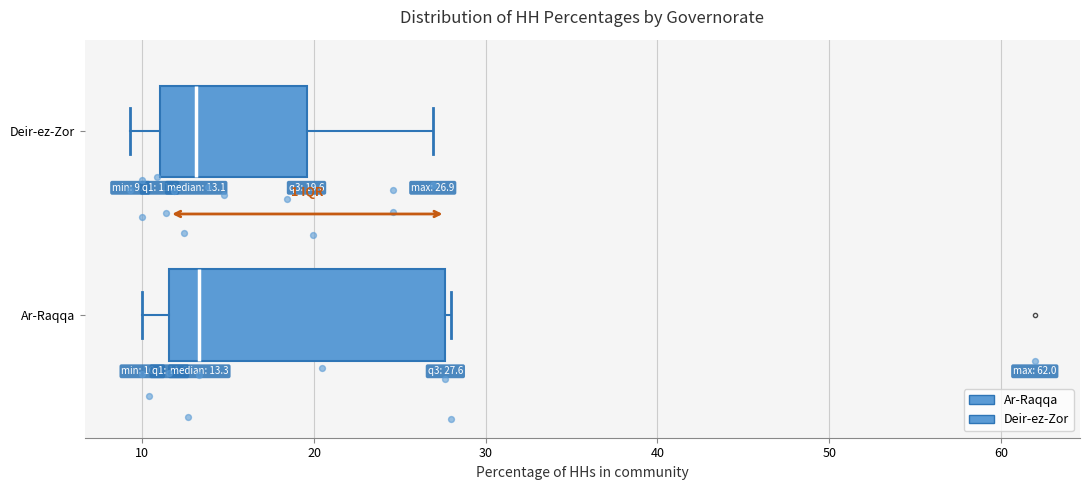

Comparing the boxes themselves (not the whiskers), which one is the widest?

Ar-Raqqa